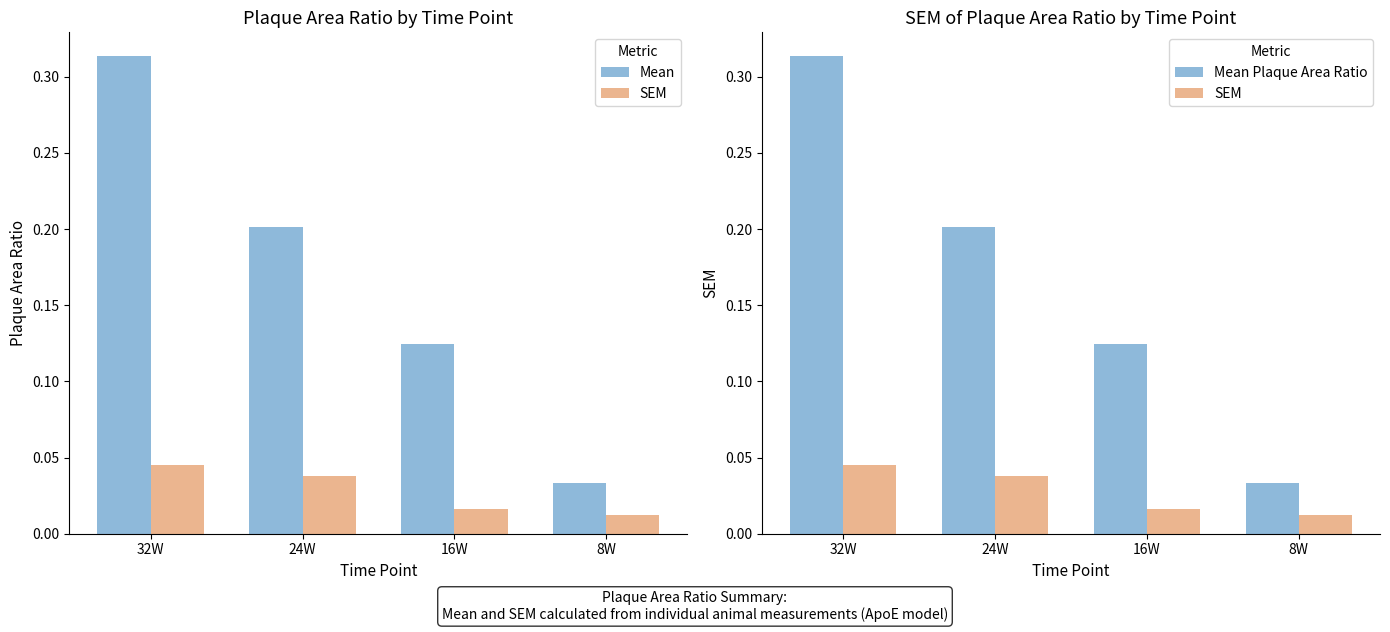

Count the SEM values in the range 0 to 1.

4